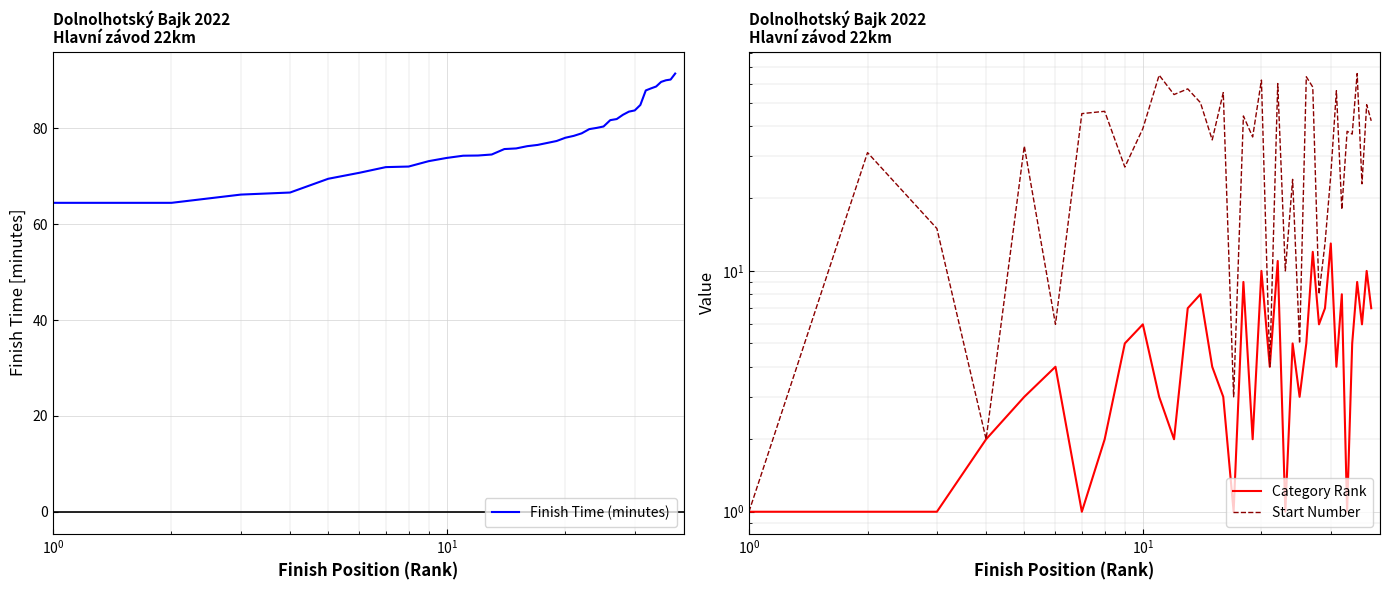

What is the lowest value of the Finish Time (minutes) series?

64.5